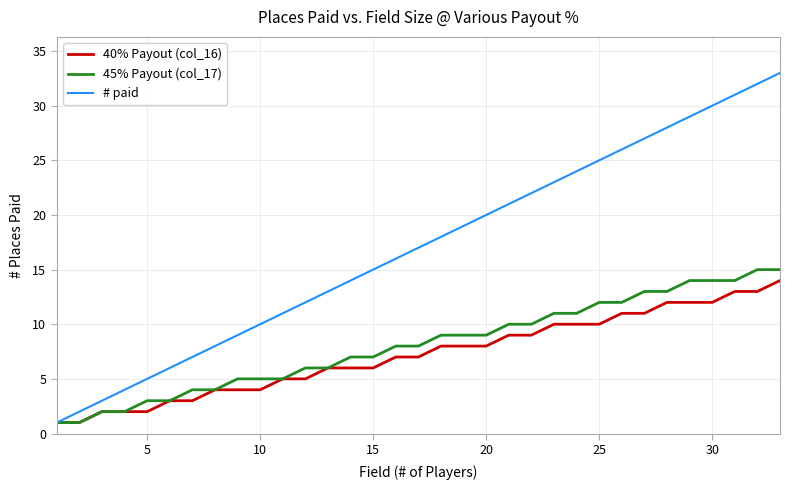

Which series has the largest total across all categories?

# paid